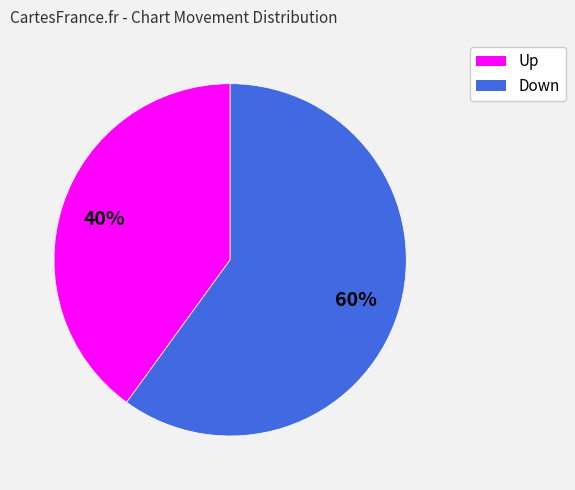

How many slices are in this pie chart?

2